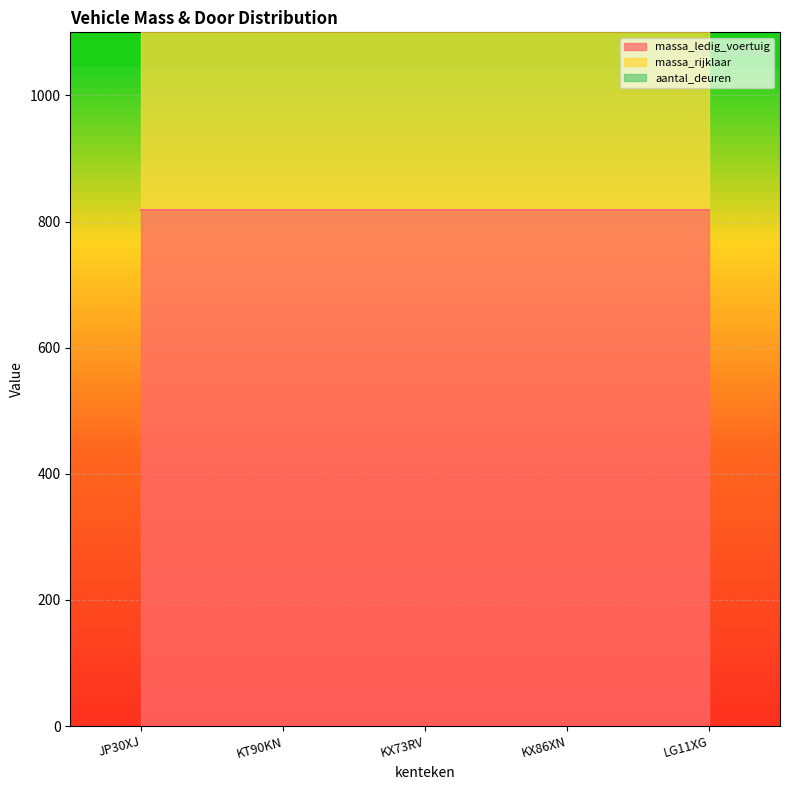

Does the chart display data point markers on the line(s)?

No